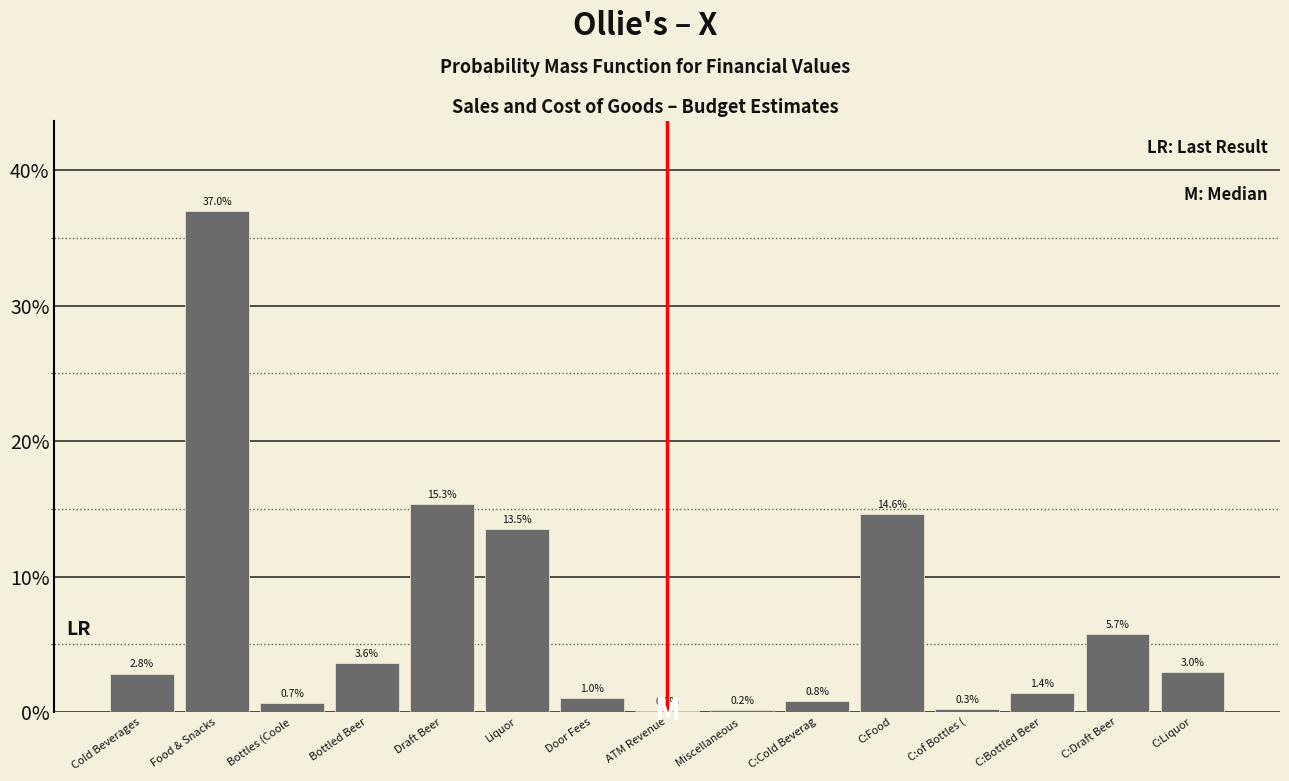

Reading left to right, list all the values displayed in this chart.

Cold Beverages=2.8	Food & Snacks=37.0	Bottles (Coole=0.7	Bottled Beer=3.6	Draft Beer=15.3	Liquor=13.5	Door Fees=1.0	ATM Revenue=0.1	Miscellaneous =0.2	C:Cold Beverag=0.8	C:Food=14.6	C:of Bottles (=0.3	C:Bottled Beer=1.4	C:Draft Beer=5.7	C:Liquor=3.0